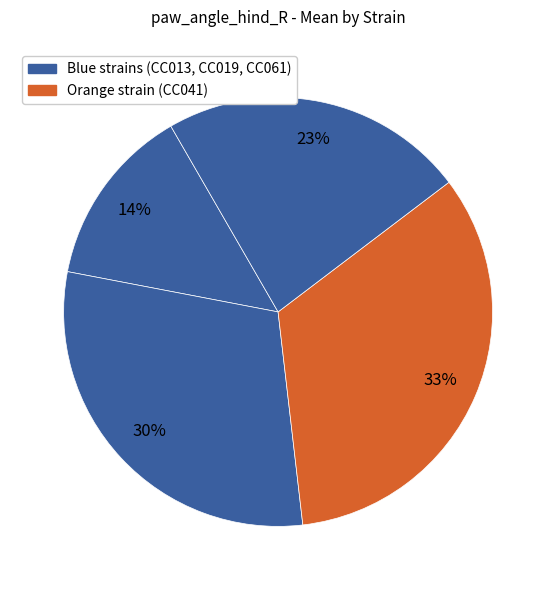

Count the number of slices in the pie.

4